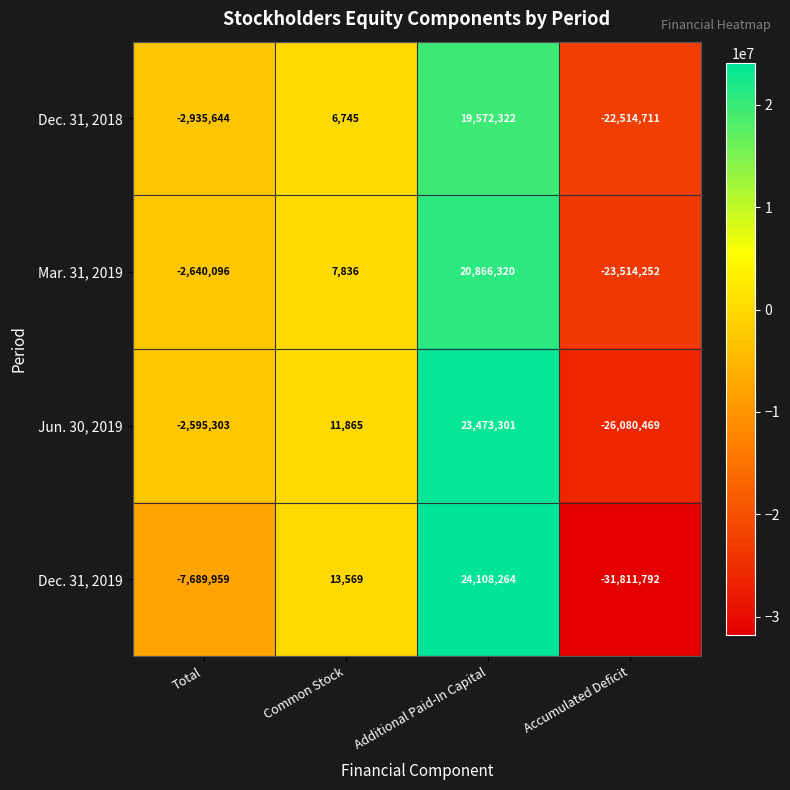

What is the average value of the Dec. 31, 2018 series?

-1467822